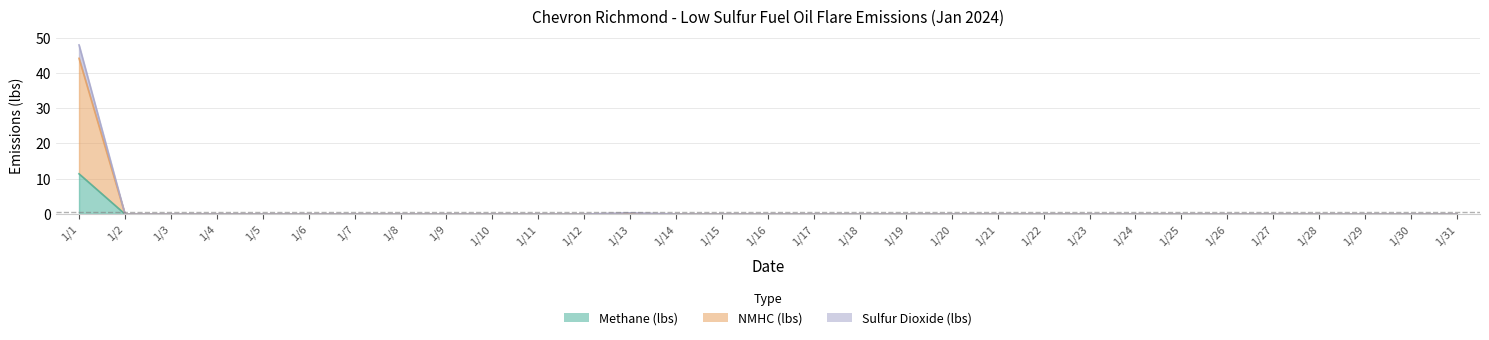

Which category has the highest value in the Methane (lbs) series?

1/1